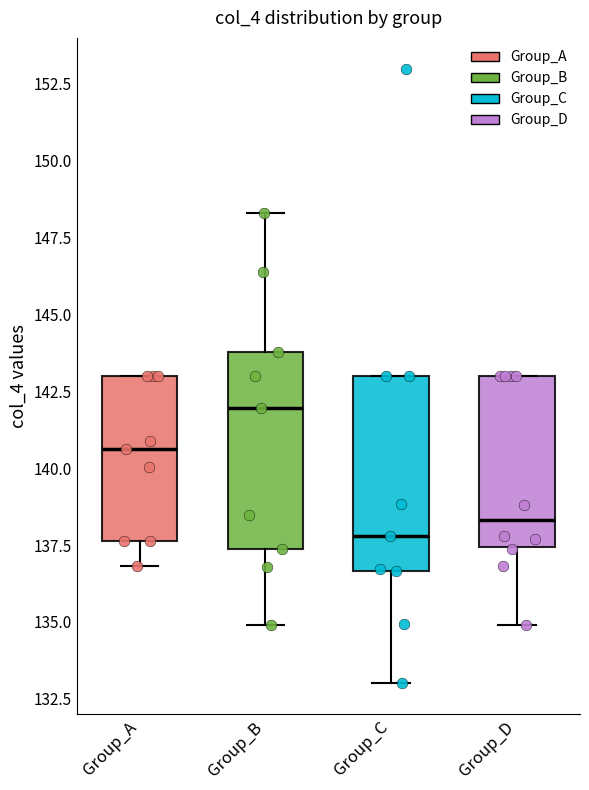

Reading left to right, transcribe this box plot: for each box, give where its median line is, the range the box spans, and where its two whiskers end, as read against the y-axis. The values are not printed on the chart, so give them approximately, as read against the axis.

Group_A: median 140.5, box 137.5 to 143.0, whiskers 137.0 to 143.0
Group_B: median 142.0, box 137.5 to 144.0, whiskers 135.0 to 148.5
Group_C: median 138.0, box 136.5 to 143.0, whiskers 133.0 to 143.0
Group_D: median 138.5, box 137.5 to 143.0, whiskers 135.0 to 143.0